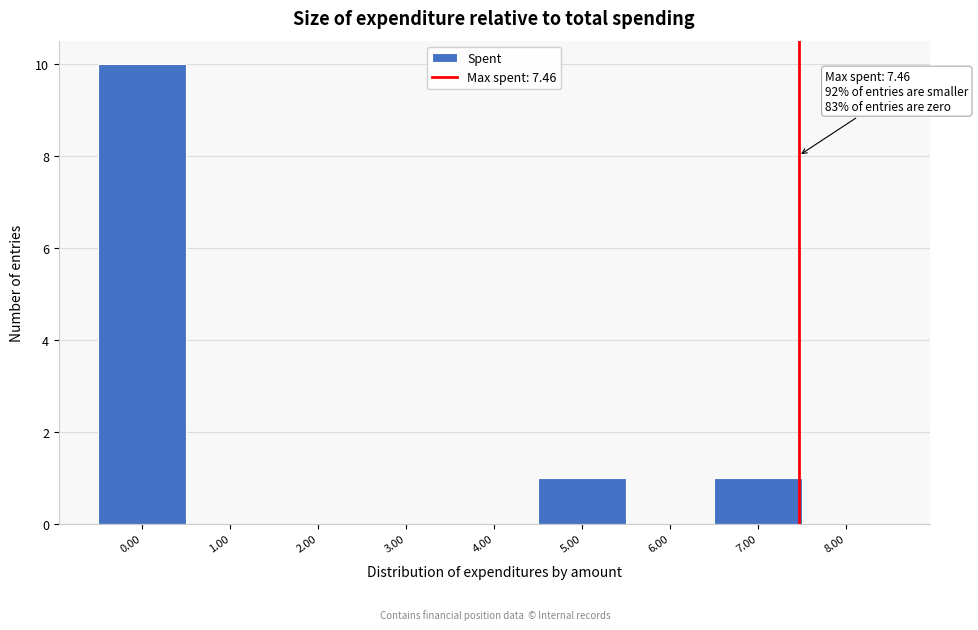

Over which range of the x-axis is the bar tallest?

-0.5 to 0.5